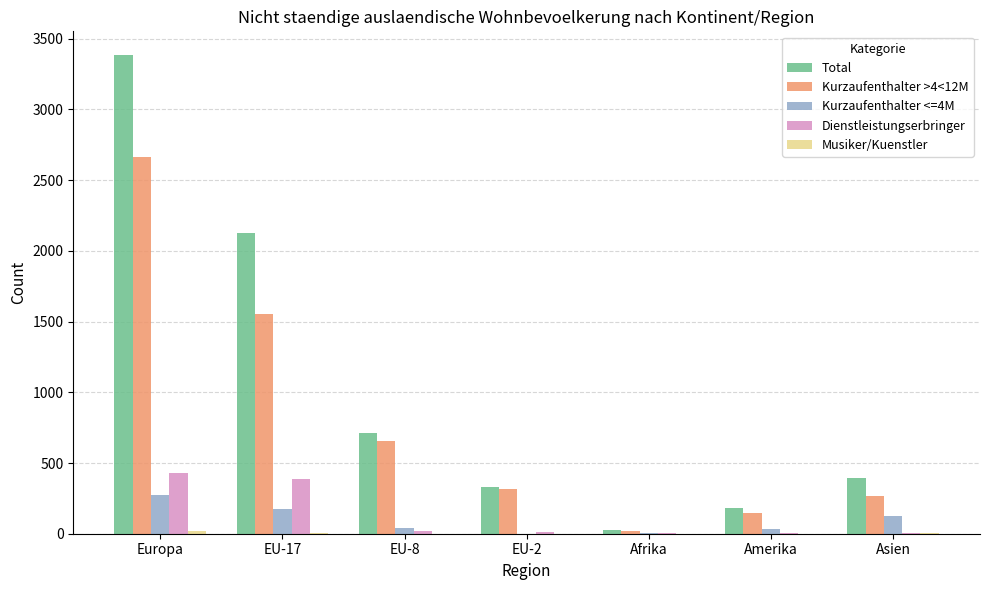

Are the bars grouped side by side (vs. stacked)?

Yes